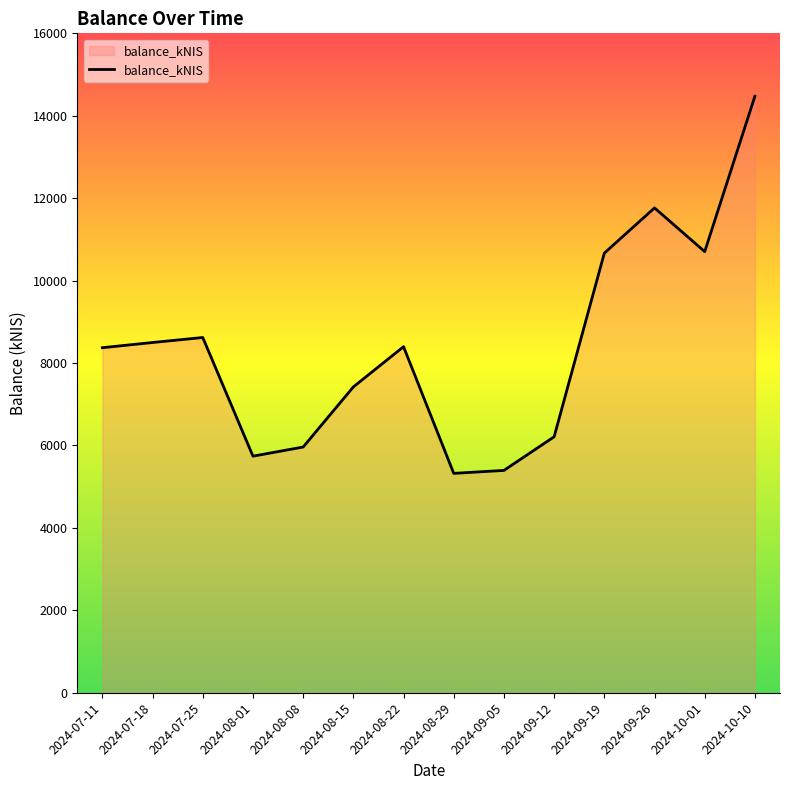

At which category does the chart reach its peak across all series?

2024-10-10